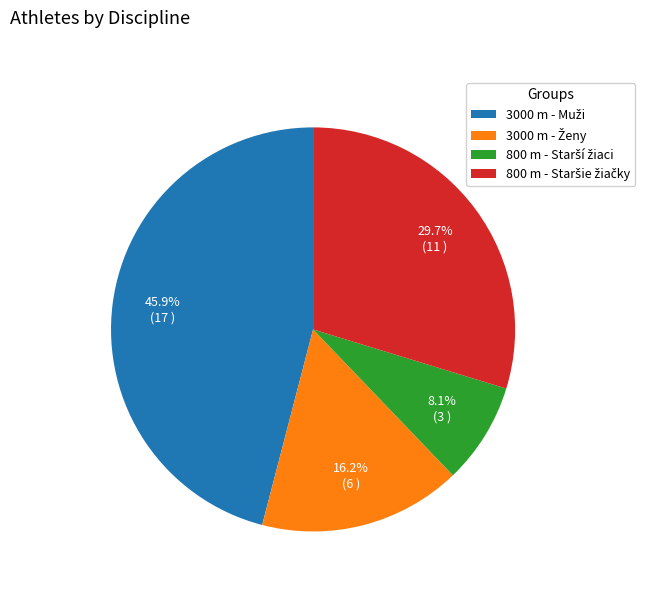

Is there any slice that represents more than half of the pie?

No